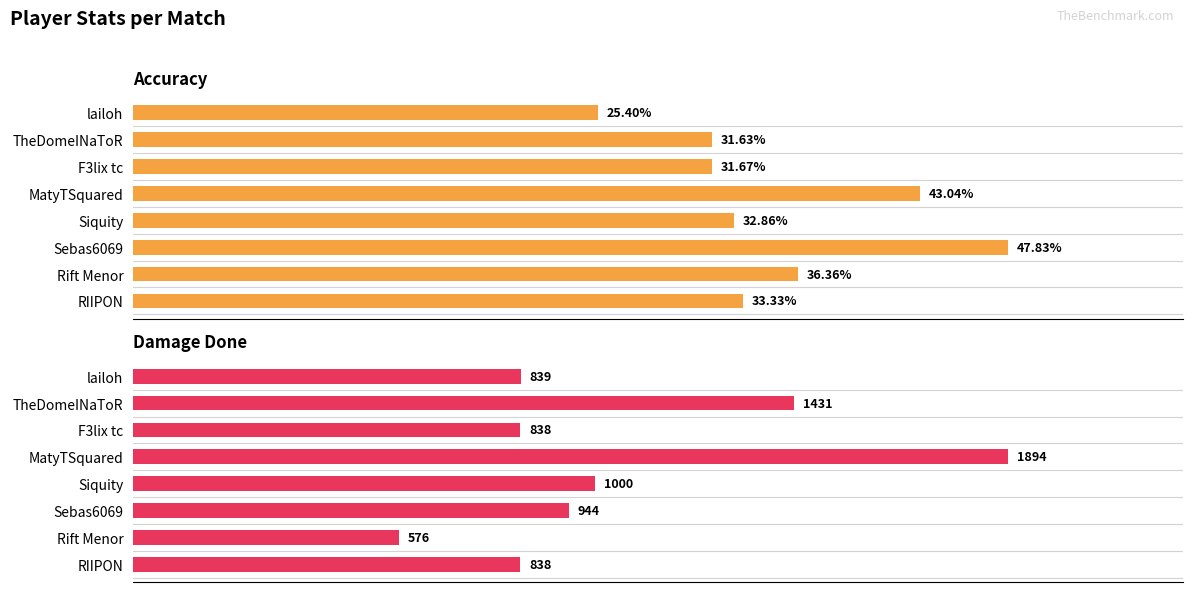

Is it true that Accuracy equals 129.5 at Rift Menor?

False